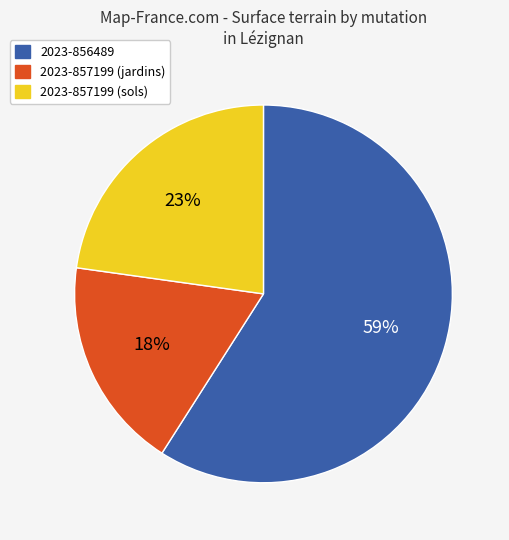

Approximately how many times larger is the value at 2023-857199 (jardins) compared to 2023-857199 (sols)?

0.8